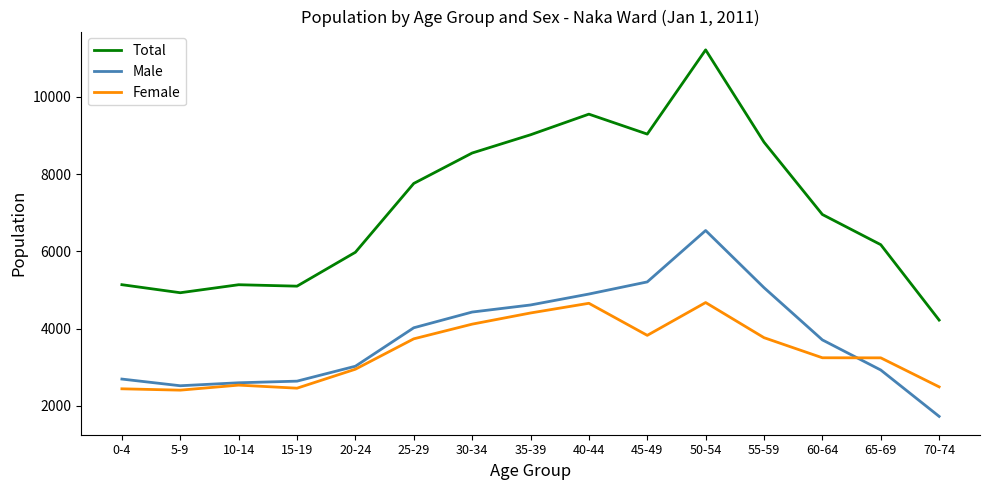

True or false: Total and Female cross at least once.

False